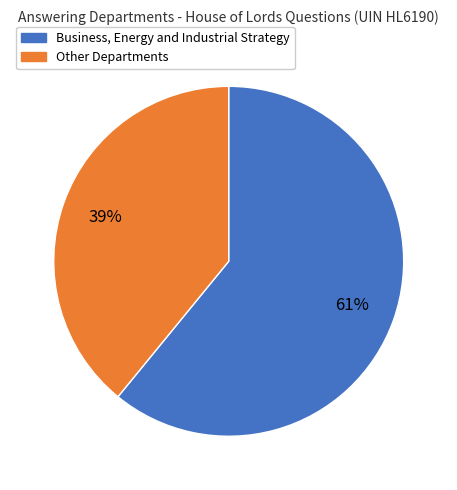

To the nearest percent, what is the difference between the largest and smallest slice percentages?

22%